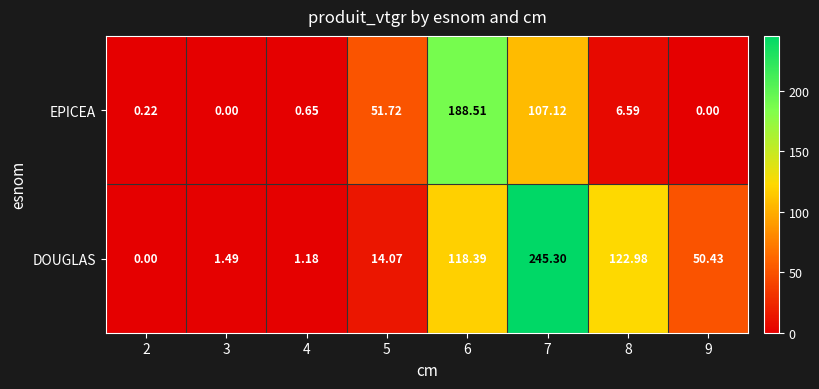

List the series in order of their peak value, lowest first.

EPICEA, DOUGLAS